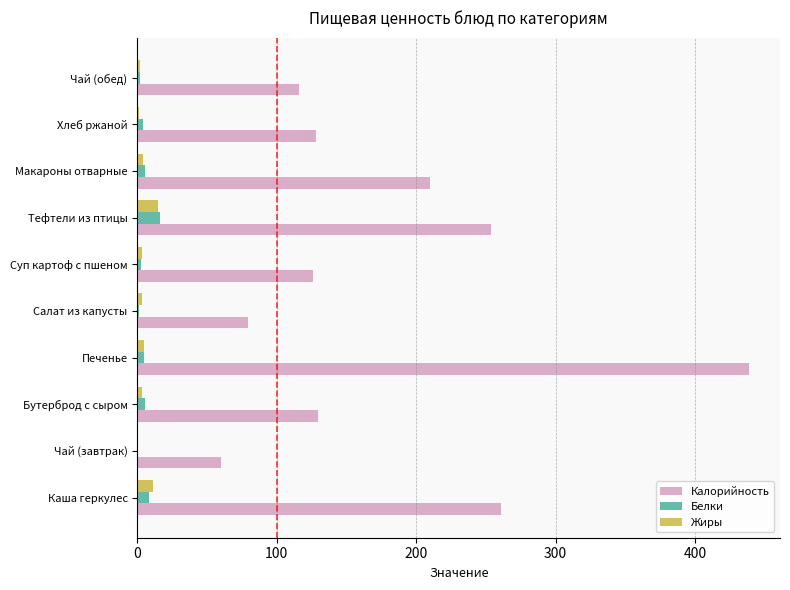

What is the sum of all Жиры values?

47.5